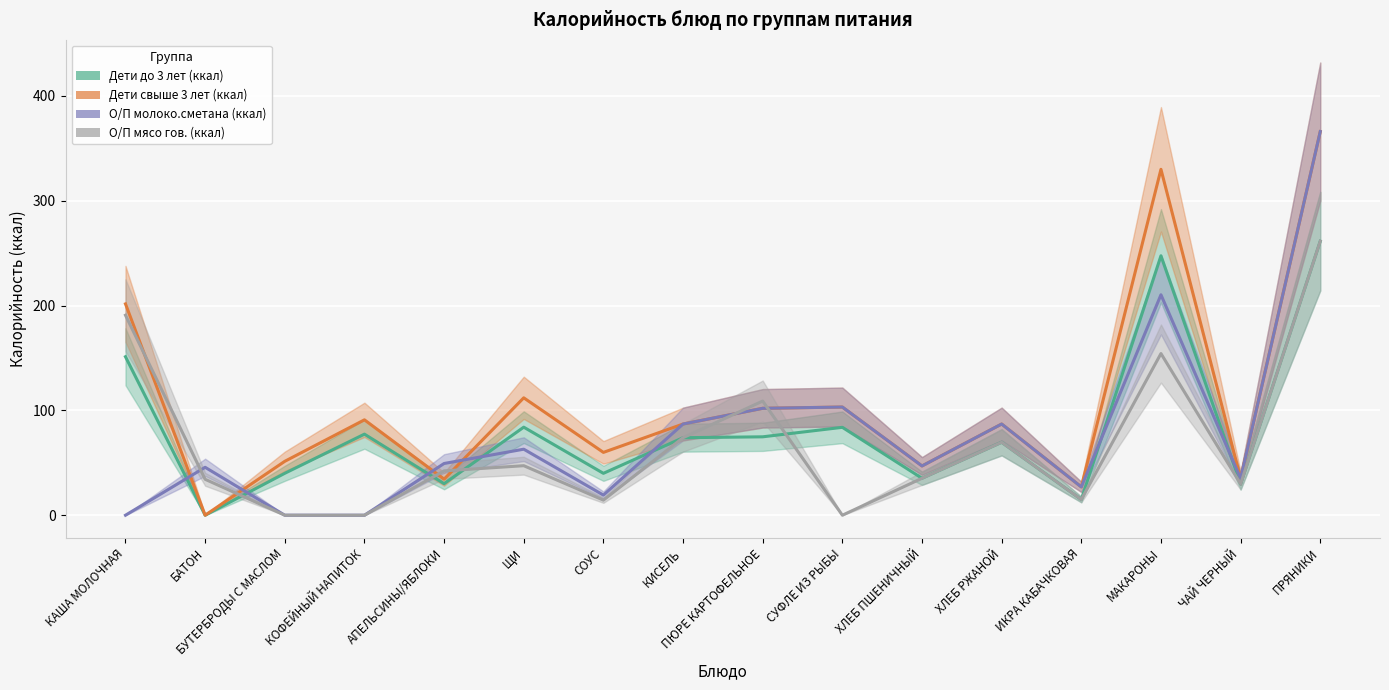

At which label does Дети свыше 3 лет (ккал) reach its peak?

ПРЯНИКИ